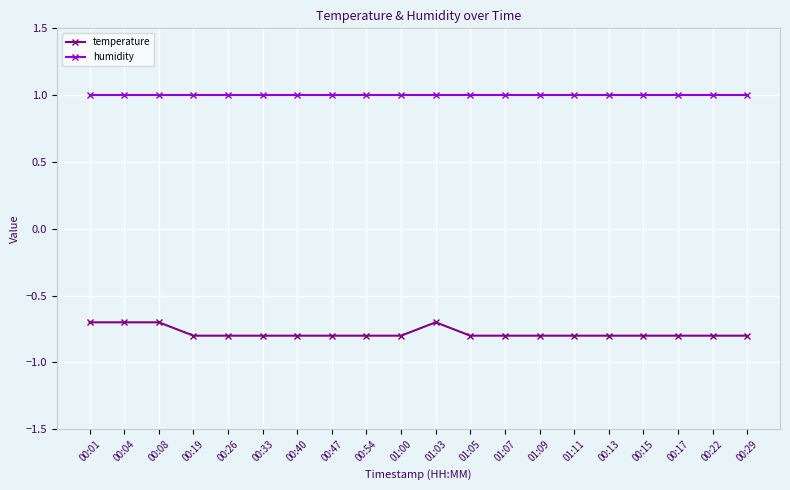

What is the difference between the maximum and minimum values in the temperature series?

0.1